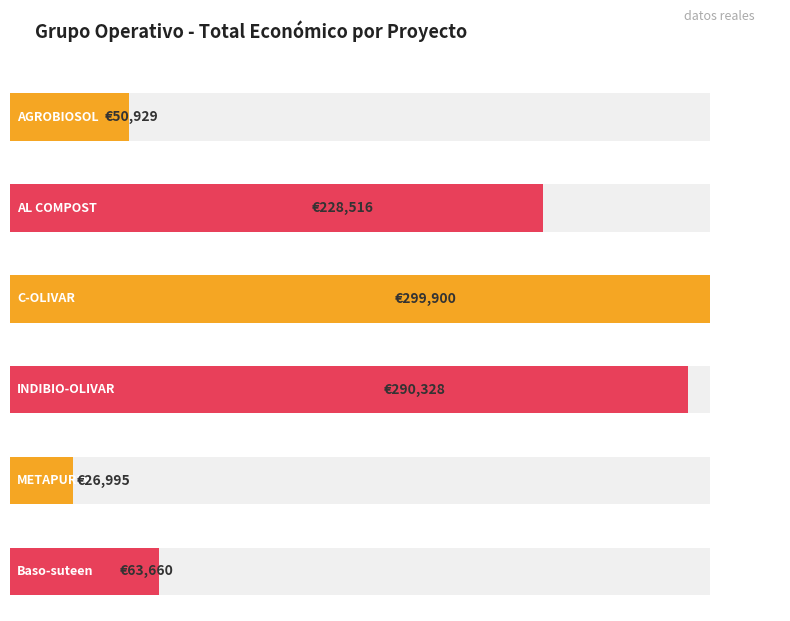

Is it true that the value at Baso-suteen is 63660?

True